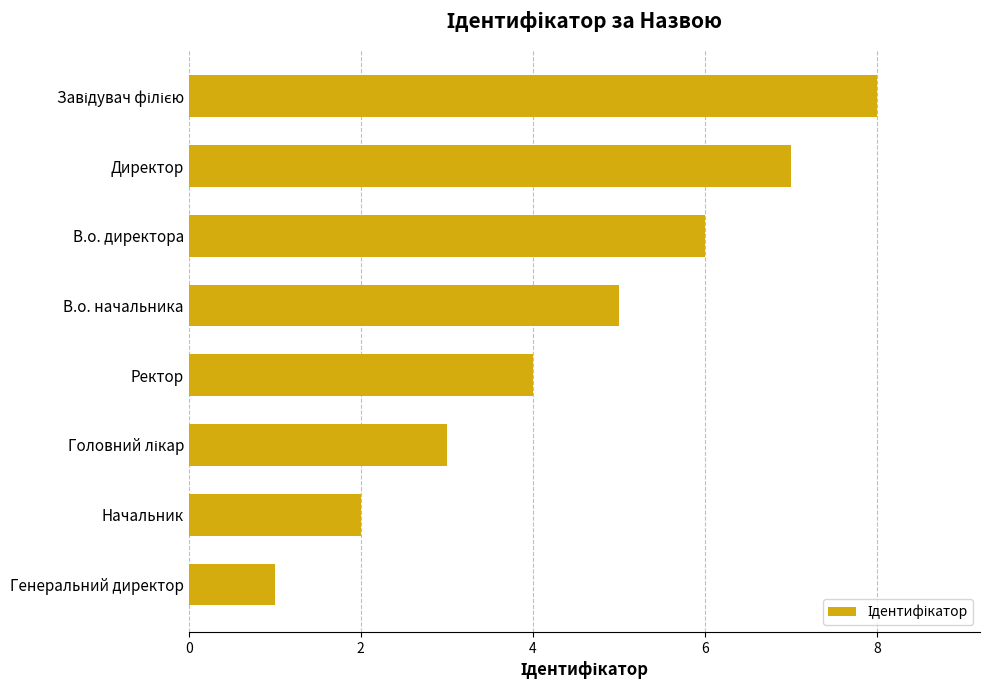

What is the difference between the maximum and minimum values?

7